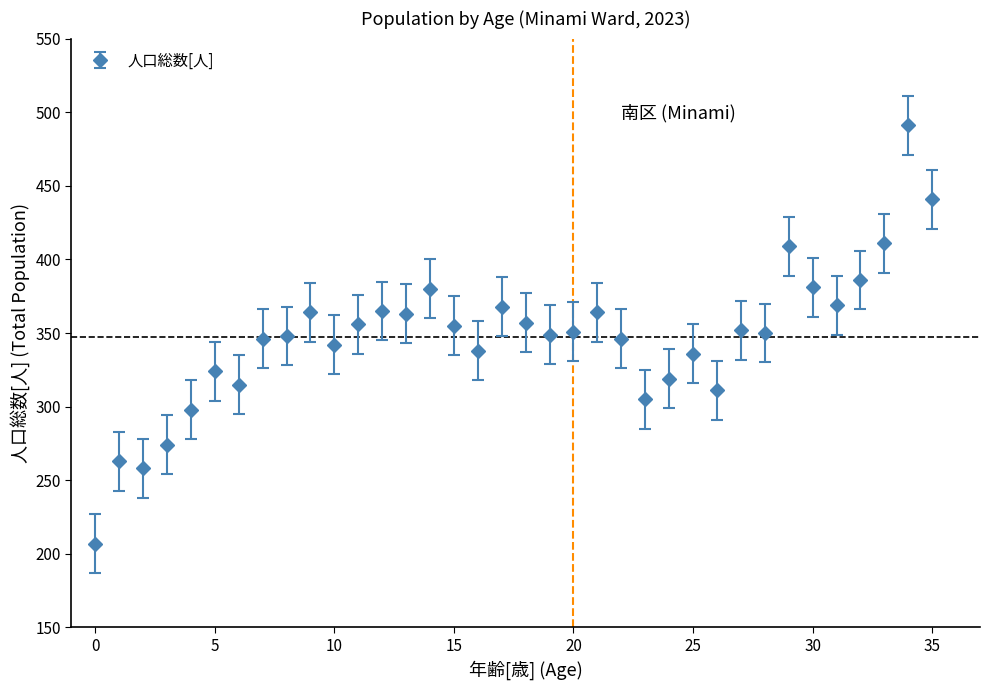

What is the value of the 27th point from the left?

311